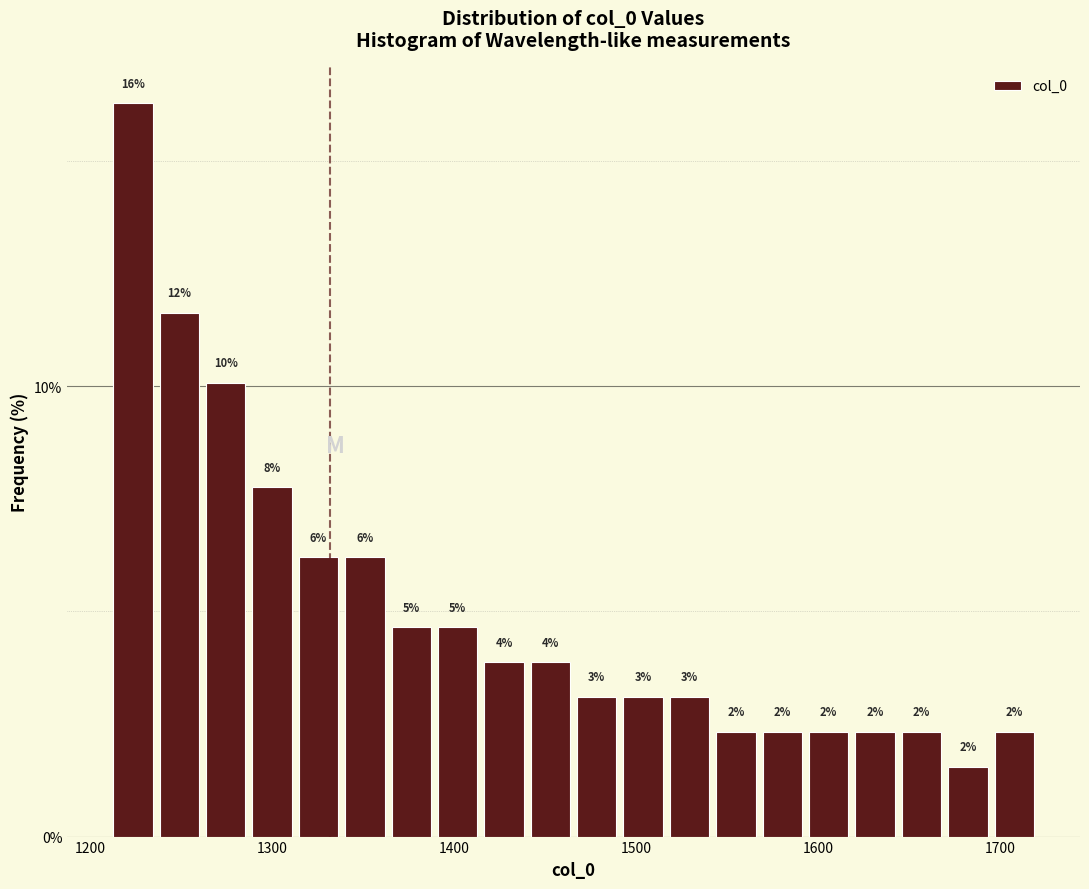

Read against the x-axis, roughly where is the centre of the tallest bar?

1220